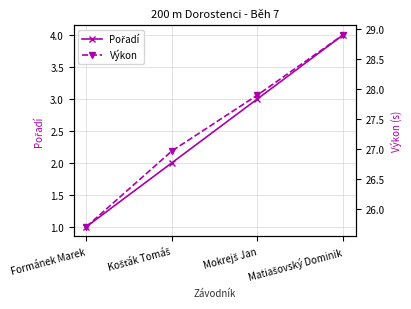

True or false: Pořadí and Výkon intersect in this chart.

False